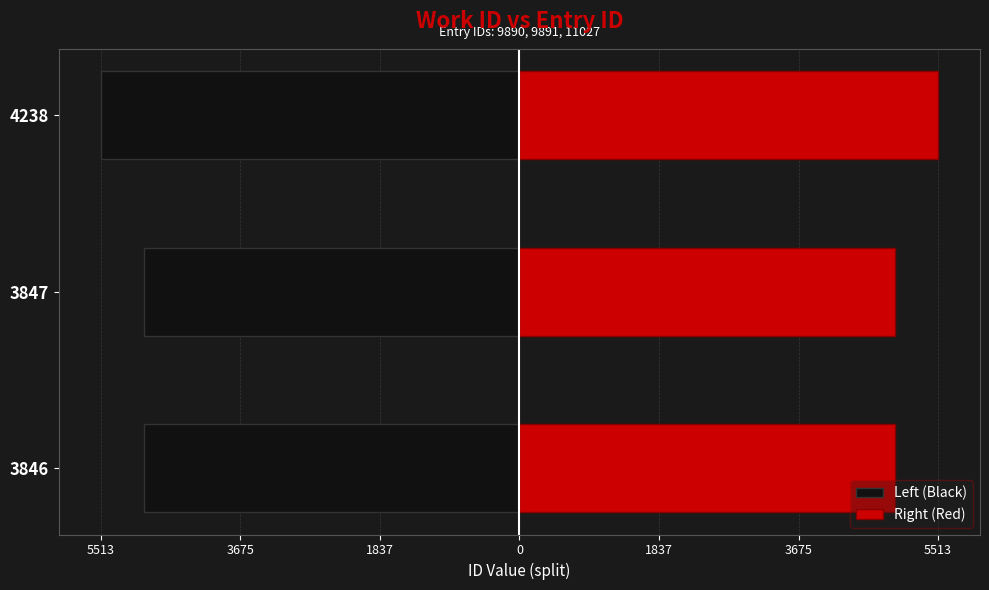

What is the sum of the Left (Black) values at 3847 and 3846?

-9890.5